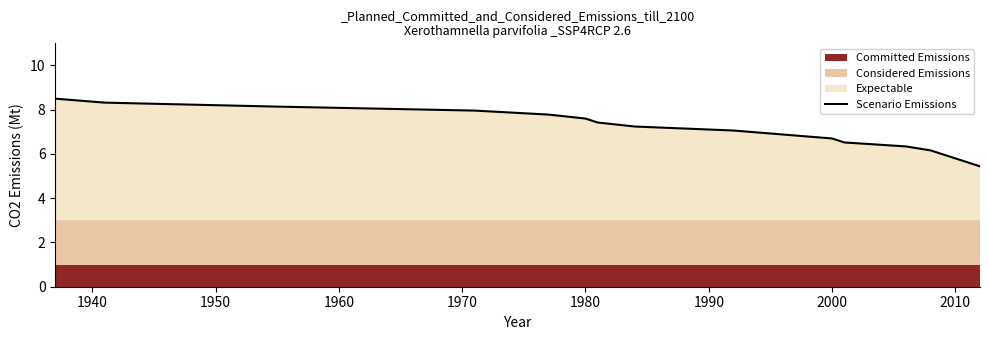

The value of Scenario Emissions at 2000 is 6.7. True or false?

True